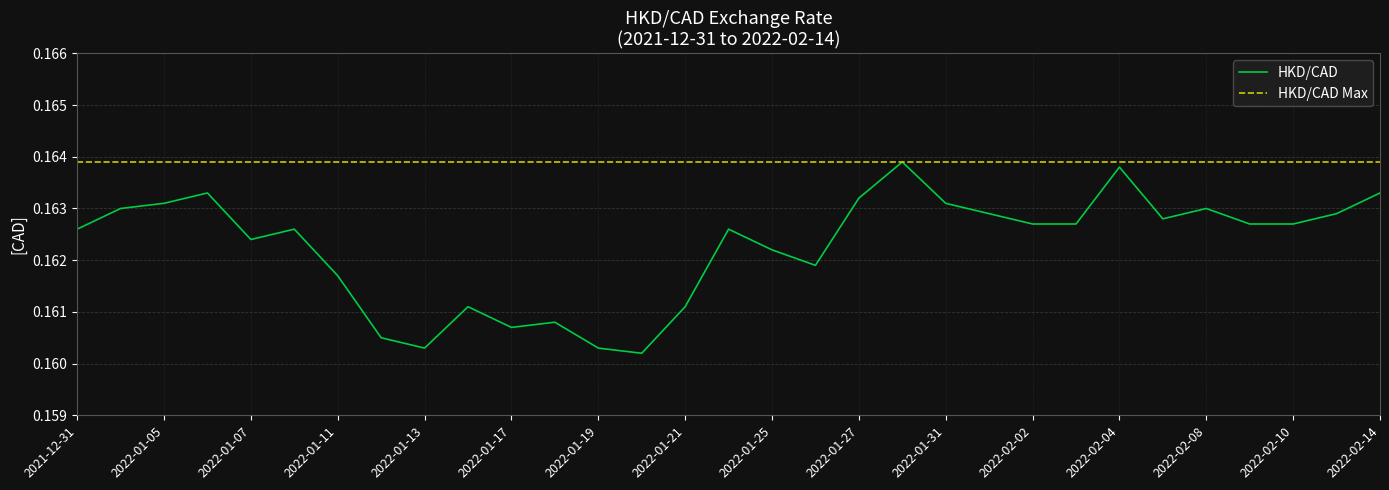

How many HKD/CAD values are between 0 and 1?

31